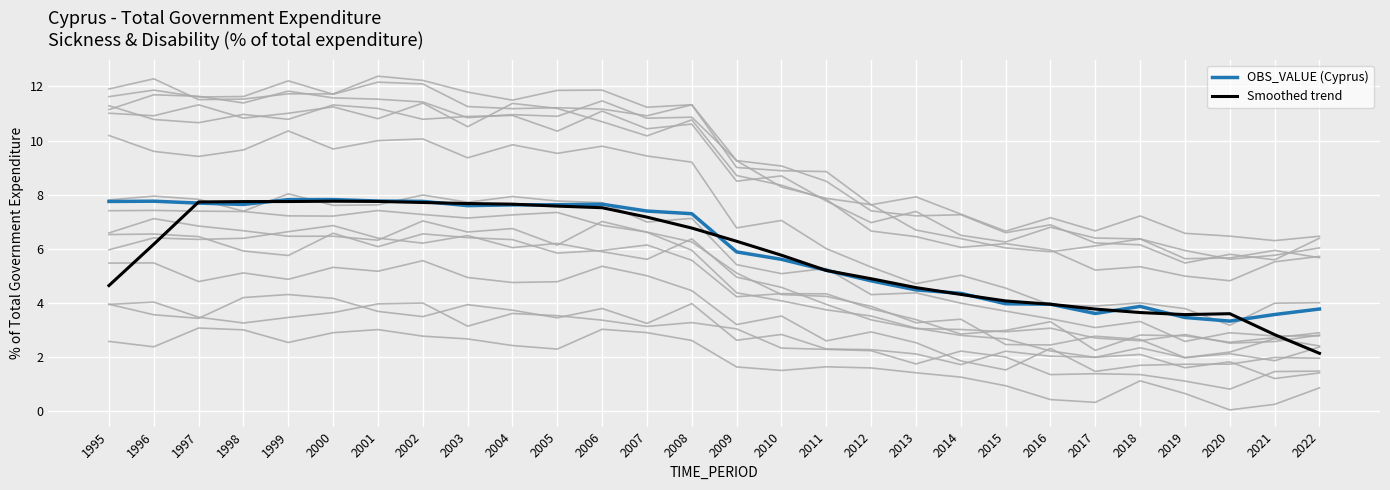

Where is the first local minimum for OBS_VALUE (Cyprus)?

1998